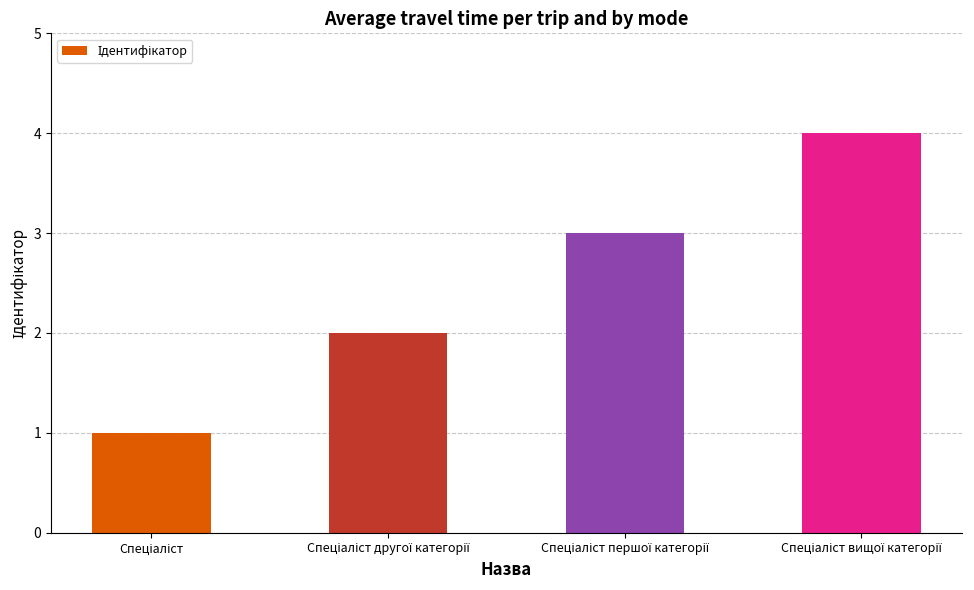

What is the greatest value displayed?

4